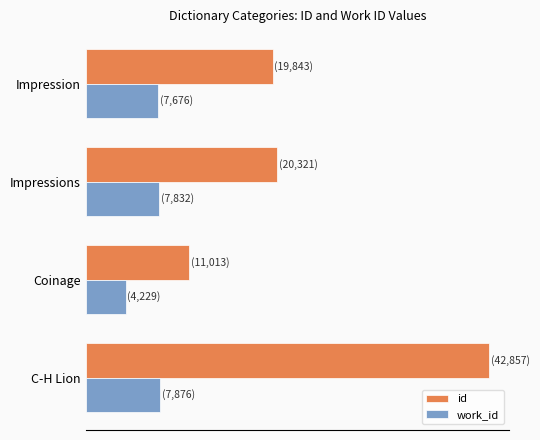

What are all the series names shown in the legend?

id, work_id